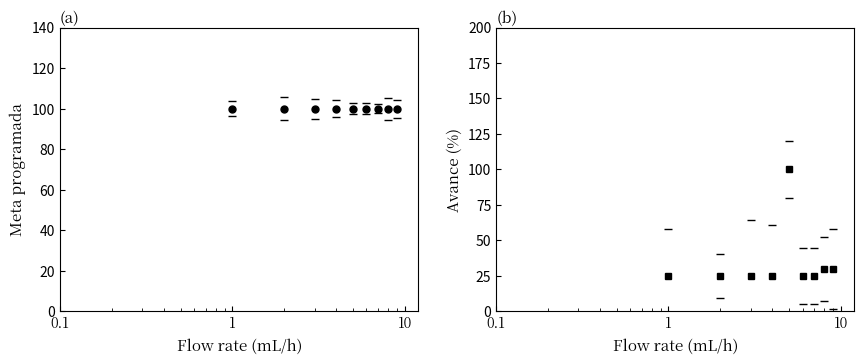

What is the value of the 5th point from the left?

100